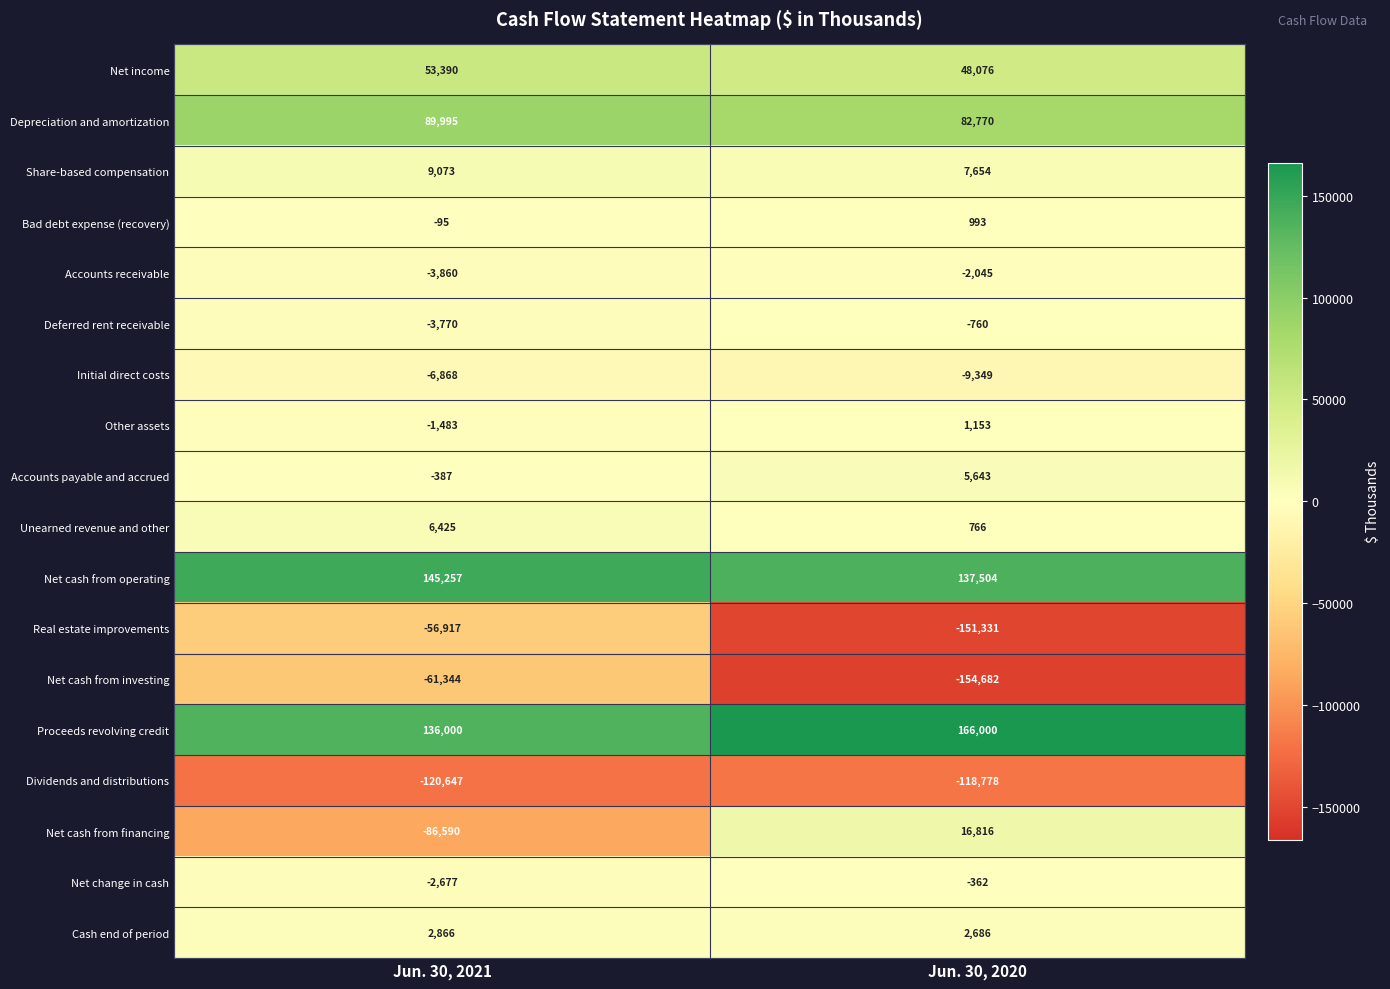

At which category is the sum across all series the highest?

Jun. 30, 2021